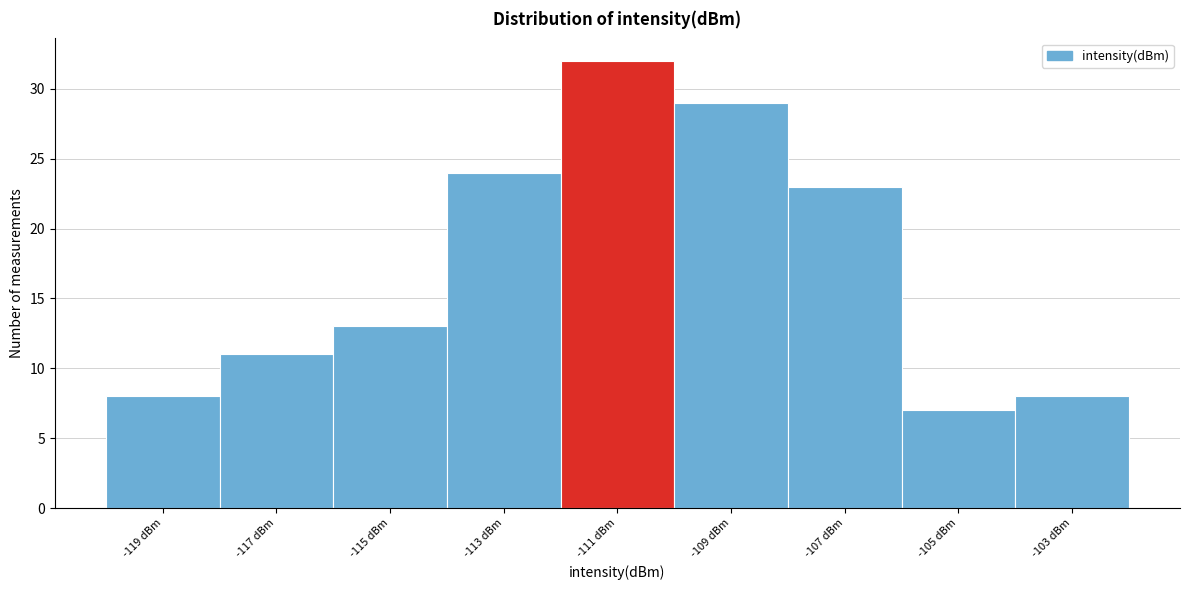

Reading left to right, transcribe this chart: for each bar, give the range it covers on the x-axis and its height. The values are not printed on the chart, so give them approximately, as read against the axis.

-120 to -118: 8
-118 to -116: 11
-116 to -114: 13
-114 to -112: 24
-112 to -110: 32
-110 to -108: 29
-108 to -106: 23
-106 to -104: 7
-104 to -102: 8